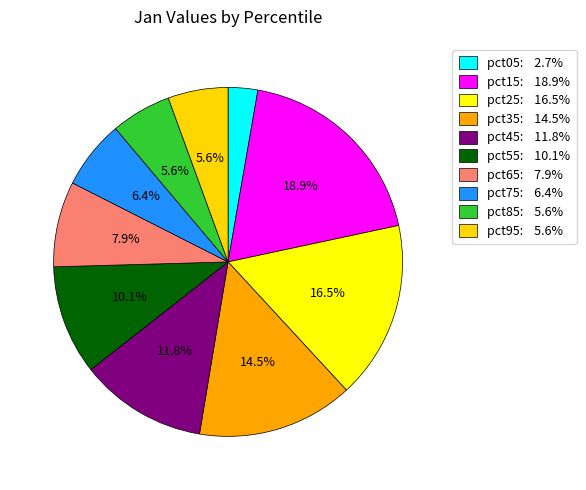

What percentage is the pct35 slice, to the nearest percent?

14%